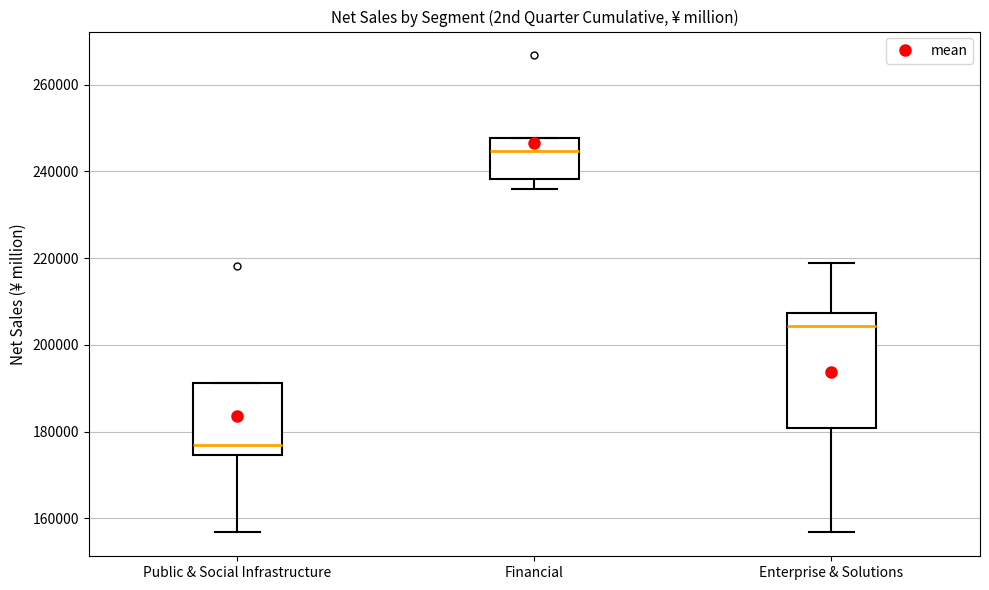

Which box has the lowest median line?

Public & Social Infrastructure